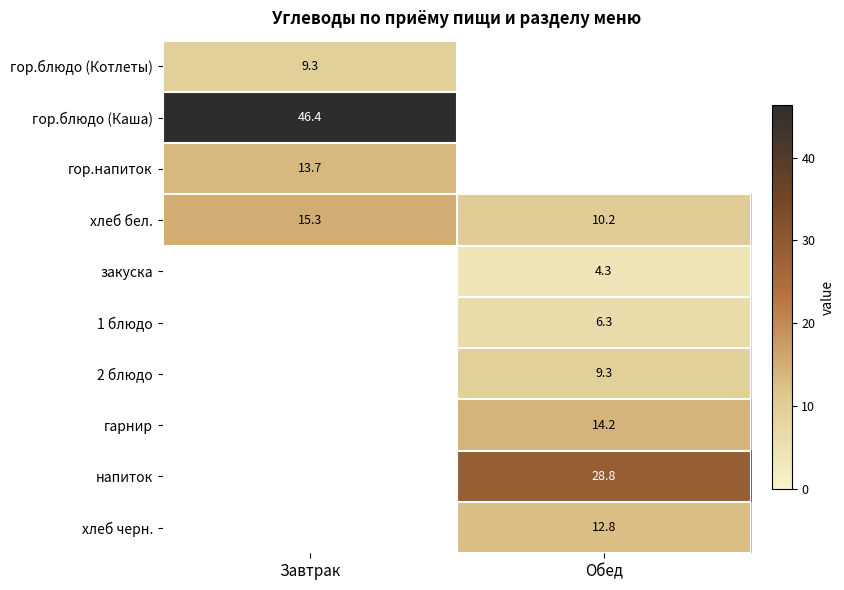

Which category has the highest value in the хлеб бел. series?

Завтрак